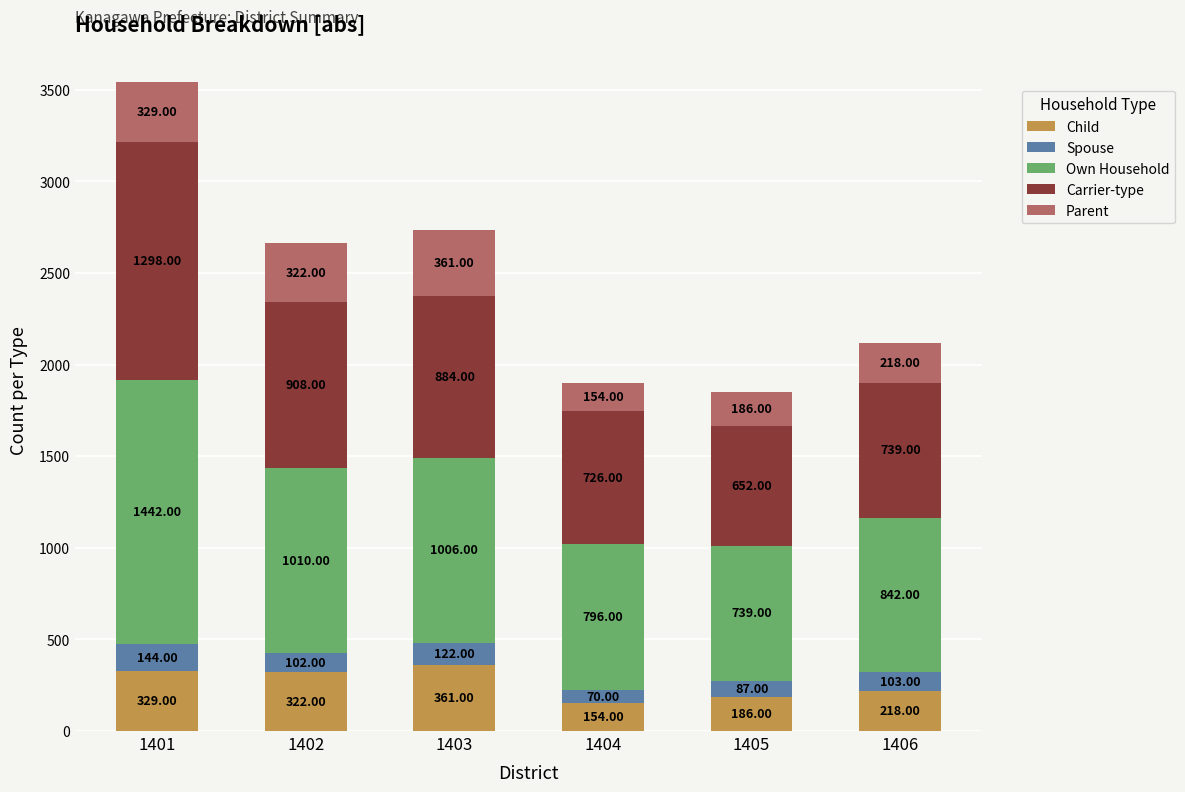

At which category is the sum across all series the highest?

1401